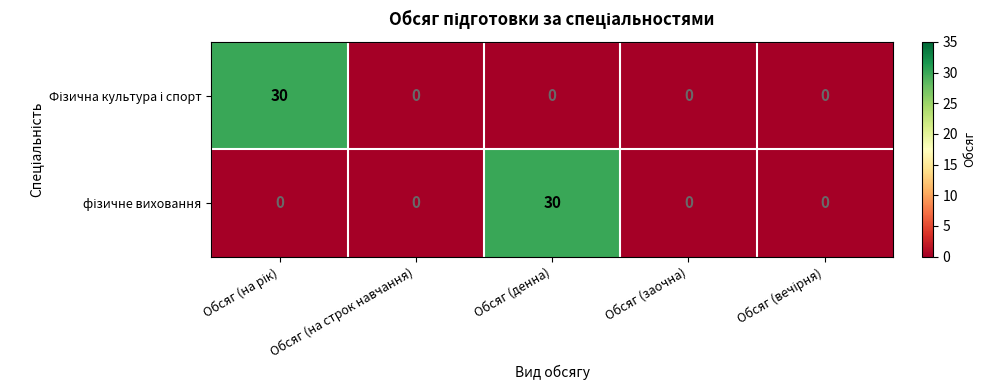

What is the total value across all series at Обсяг (денна)?

30